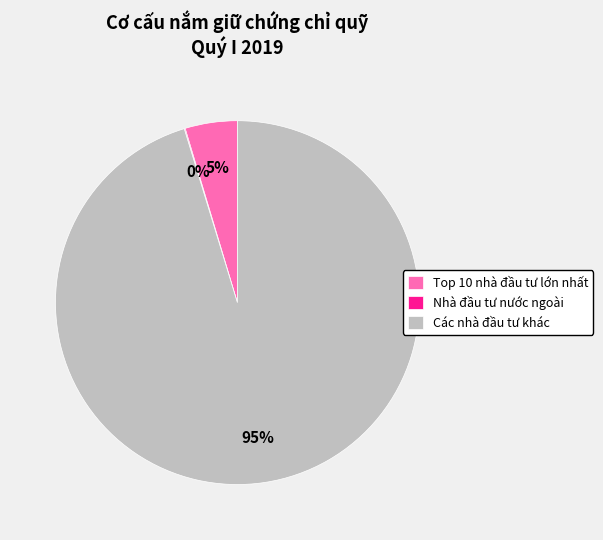

Which slice is the largest?

Các nhà đầu tư khác